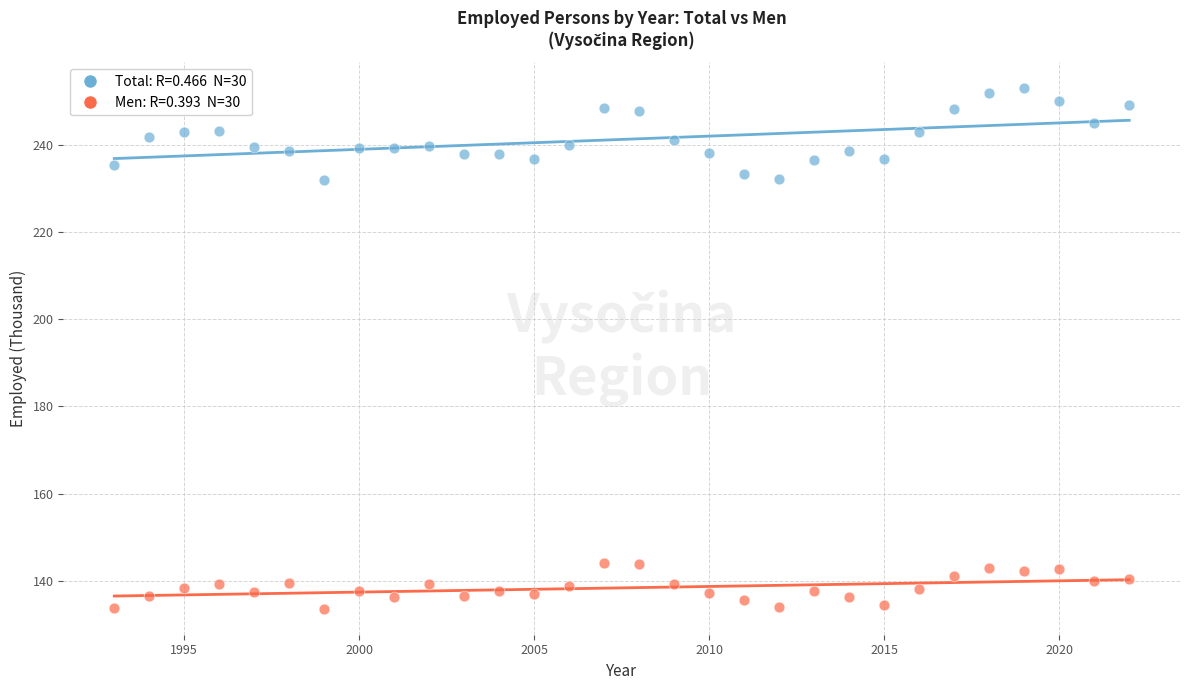

Across all data points, what is the range of Y values (max minus min)?

119.2